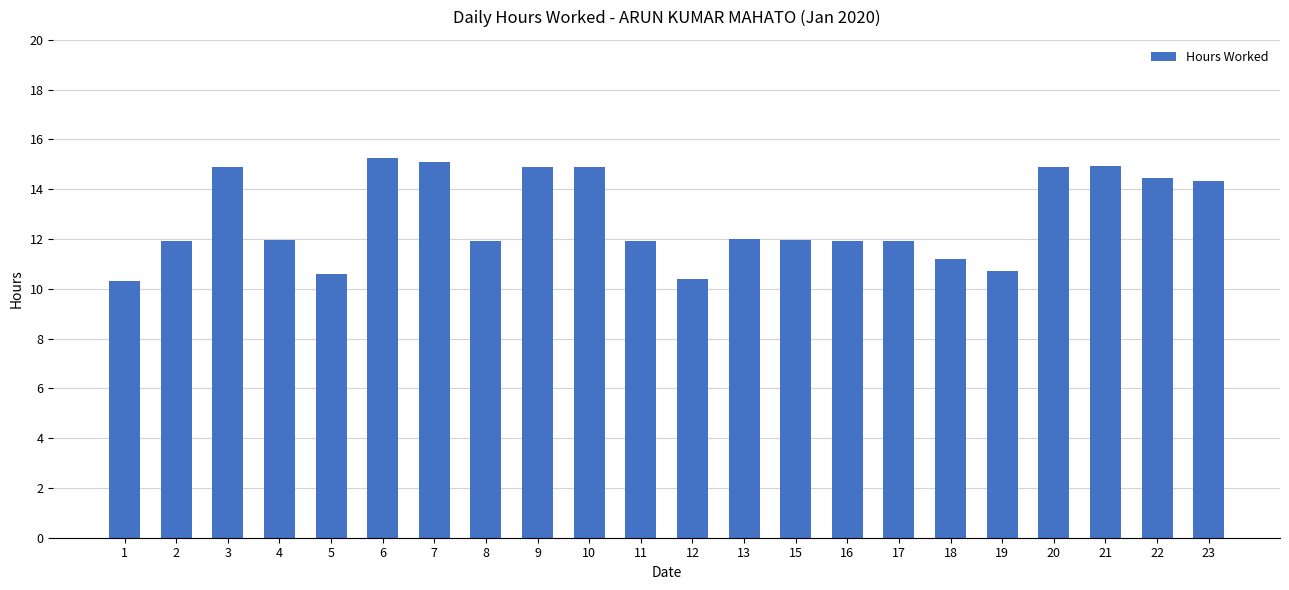

How many data points are above 11?

18